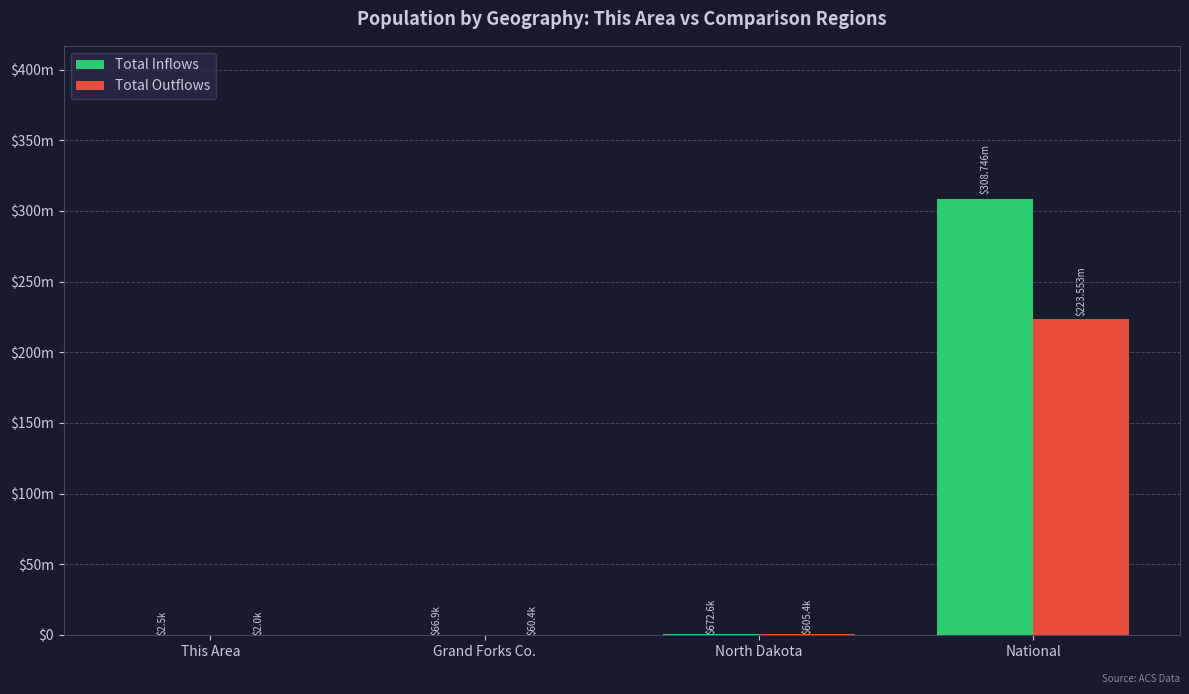

The Total Outflows series shows 605449 at North Dakota. True or false?

True